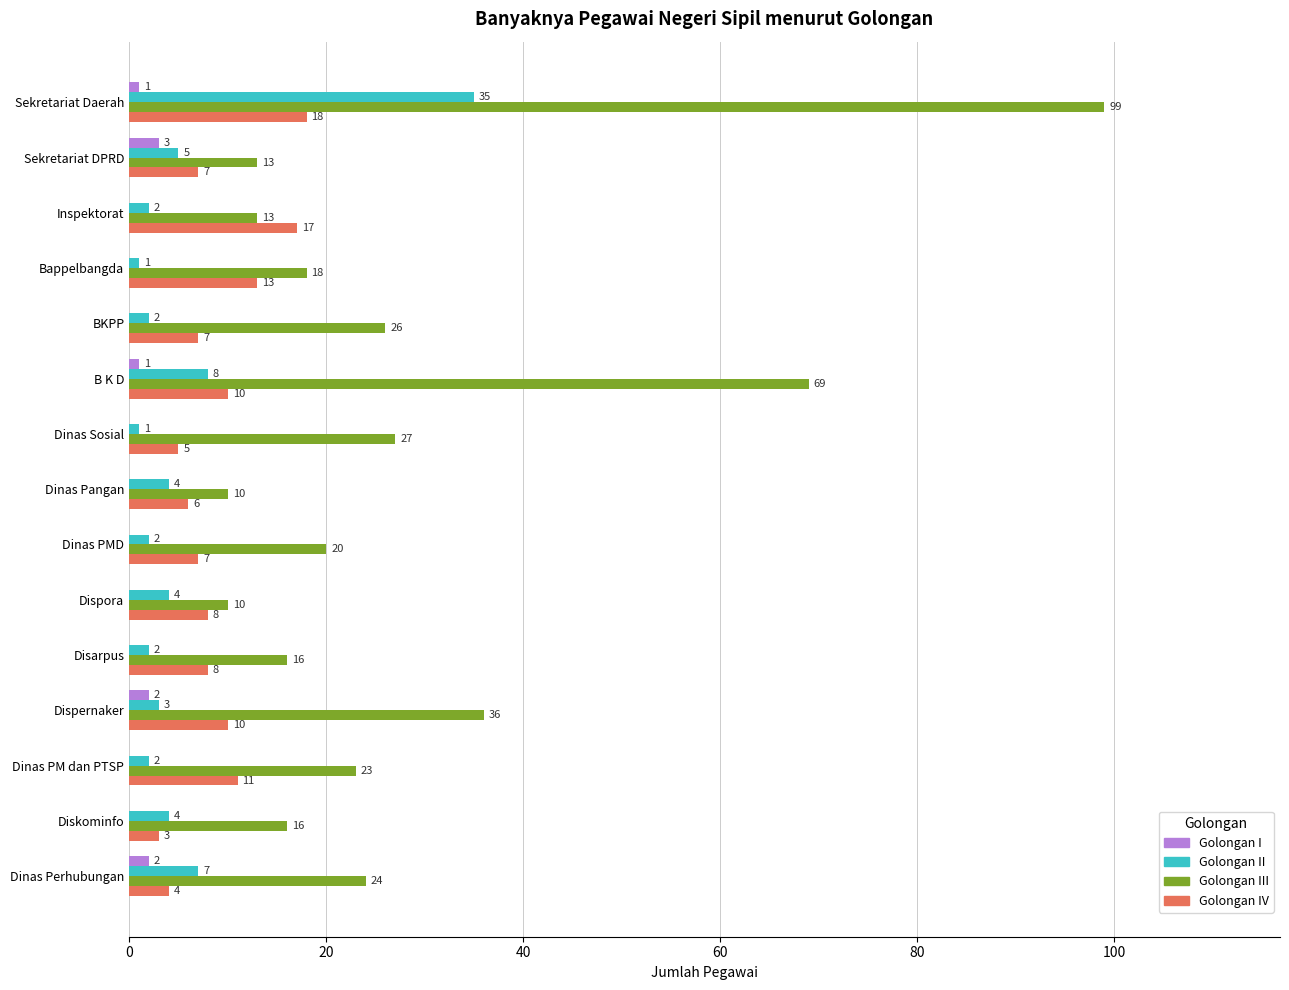

True or false: Golongan III has a value of 44 at BKPP.

False